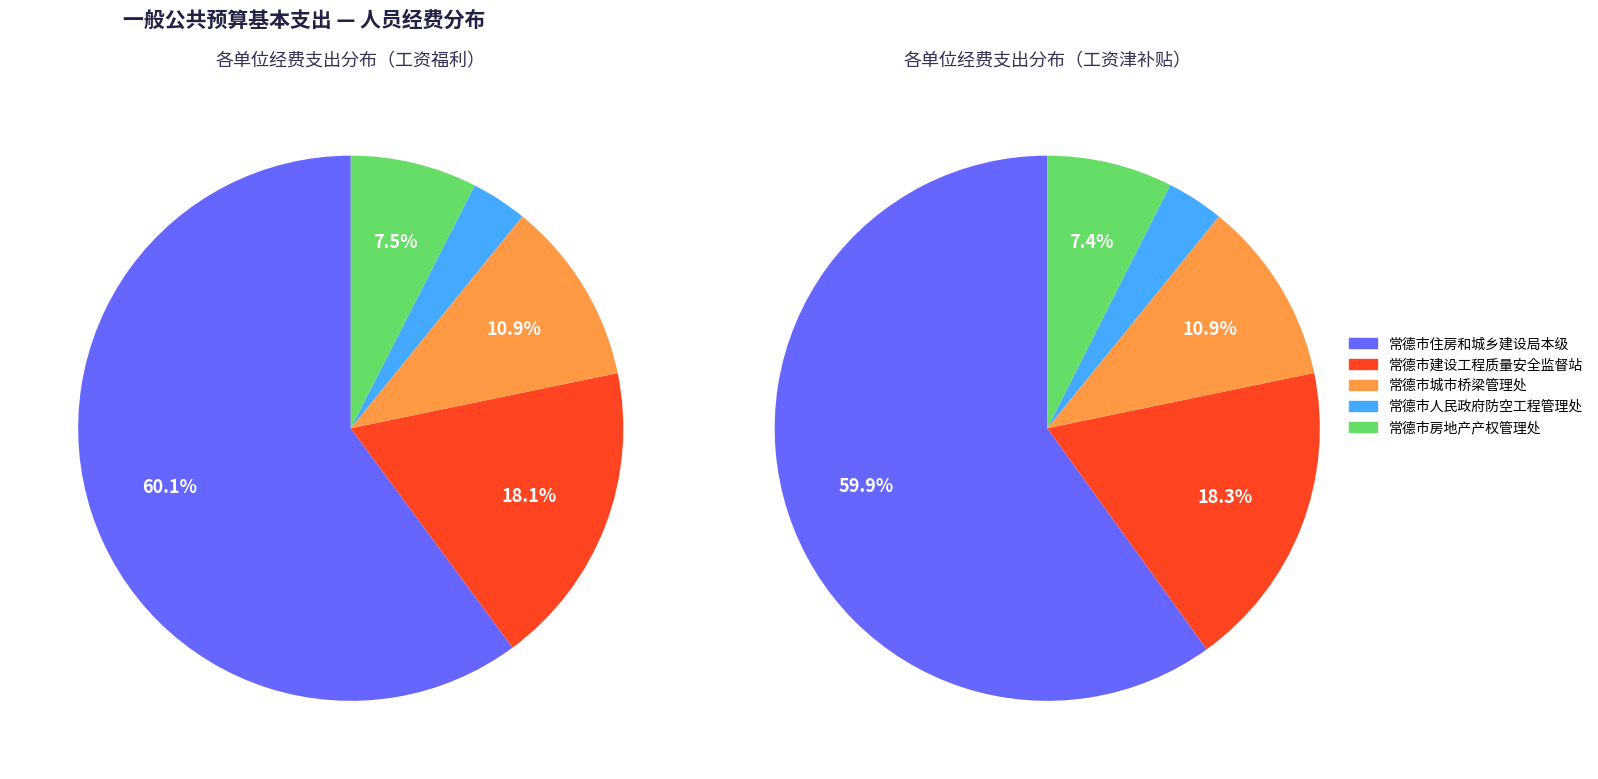

Combined, do 常德市城市桥梁管理处 and 常德市人民政府防空工程管理处 account for over 50%?

No